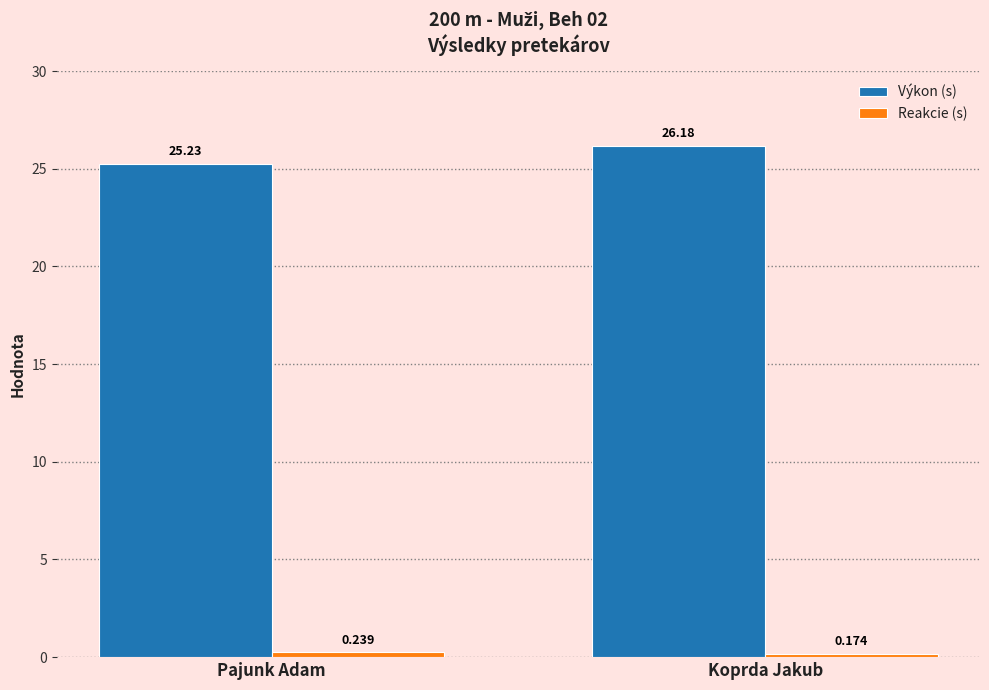

At which label does Výkon (s) reach its minimum?

Pajunk Adam